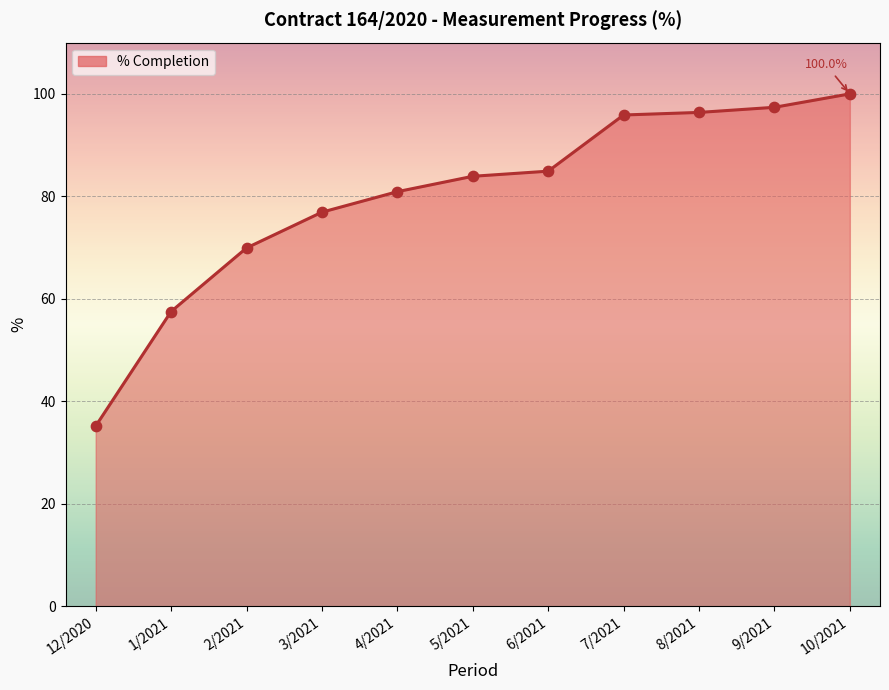

What is the change in value from 3/2021 to 10/2021?

+23.1